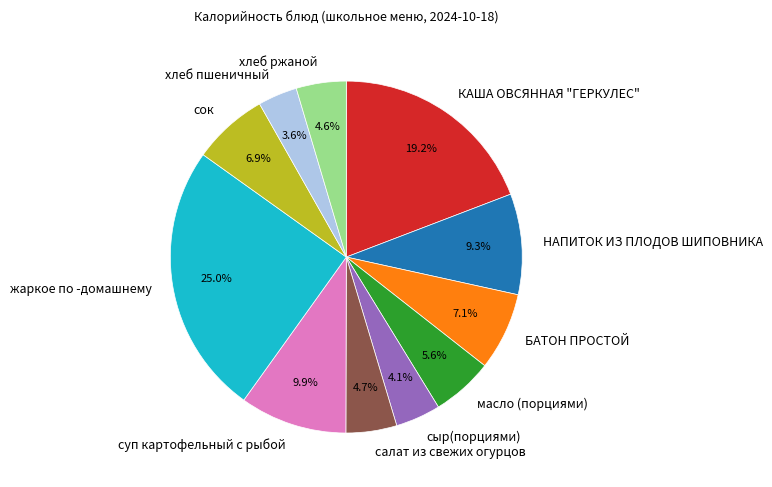

Approximately how many times larger is the value at хлеб ржаной compared to жаркое по -домашнему?

0.2